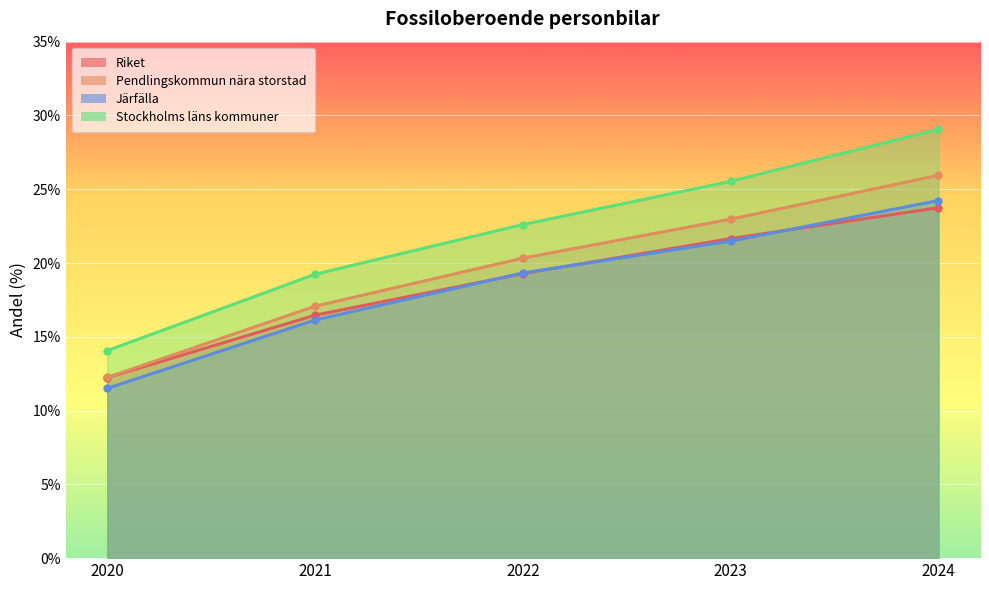

At which category does the chart reach its minimum across all series?

2020